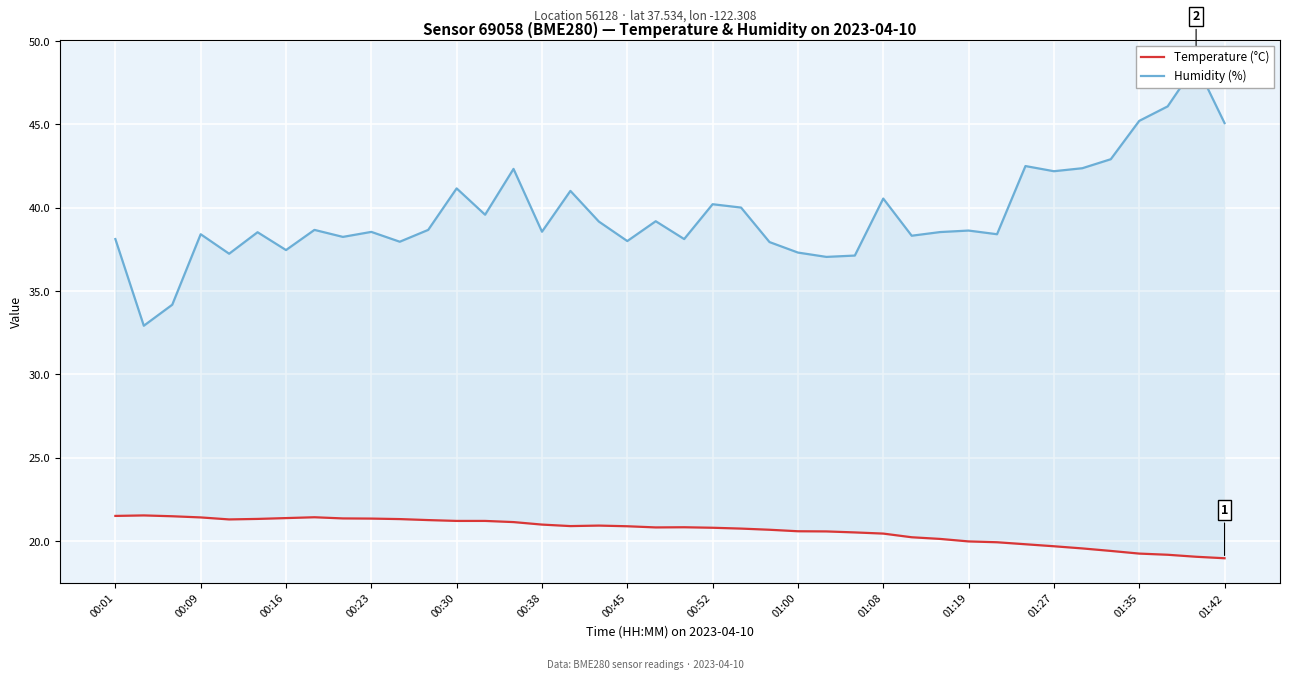

What are all the series names shown in the legend?

Temperature (°C), Humidity (%)